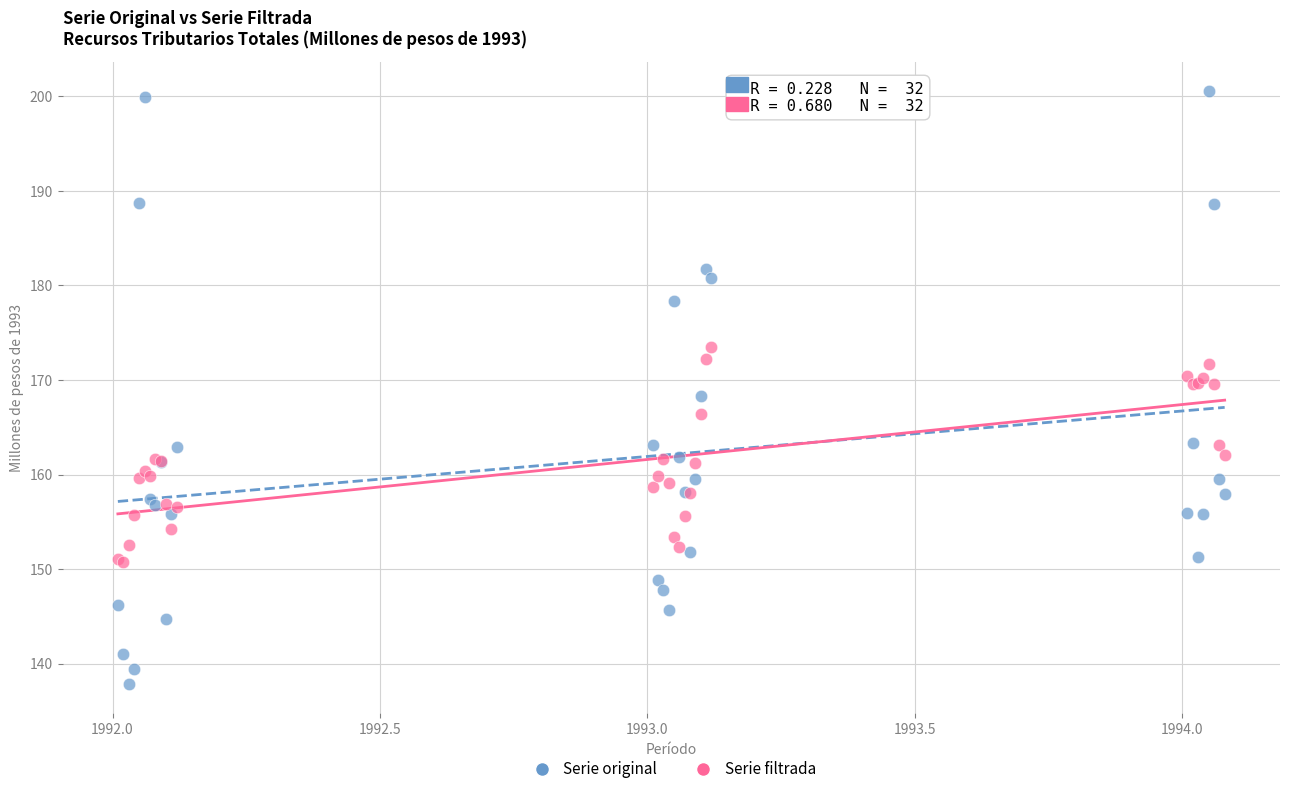

What are all the series names shown in the legend?

Serie original, Serie filtrada